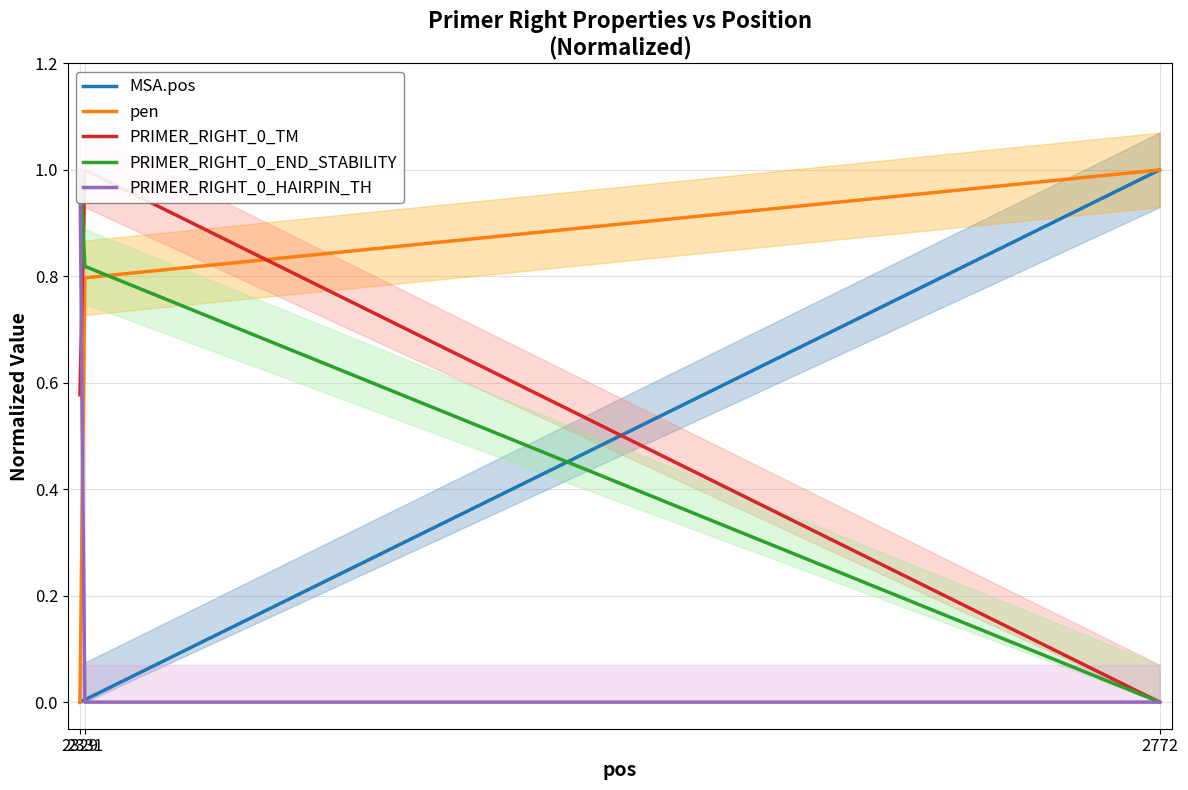

Which series has the largest total across all categories?

PRIMER_RIGHT_0_END_STABILITY